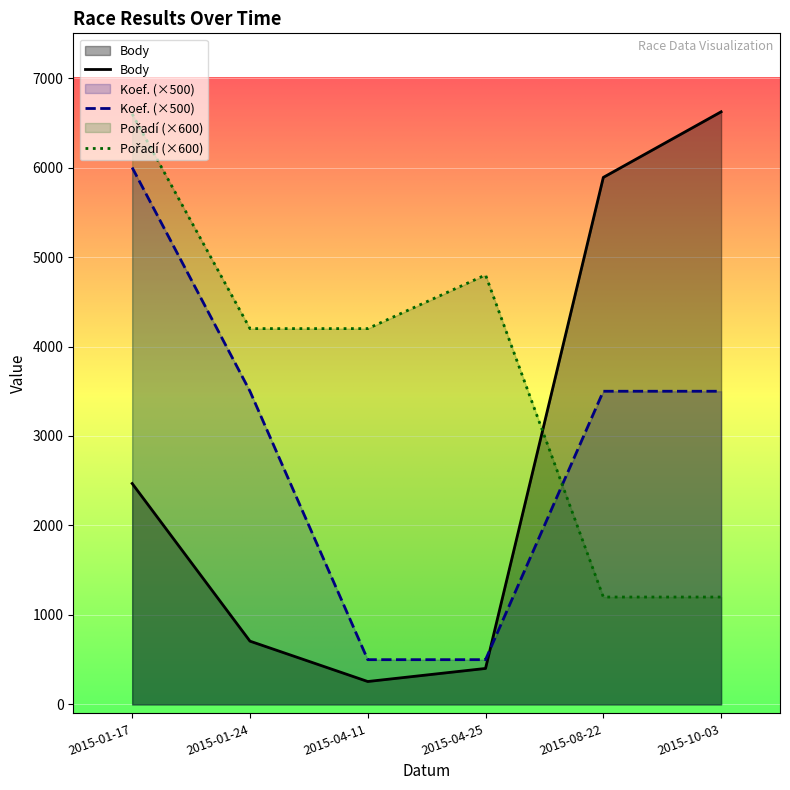

How many lines are shown in the chart?

3